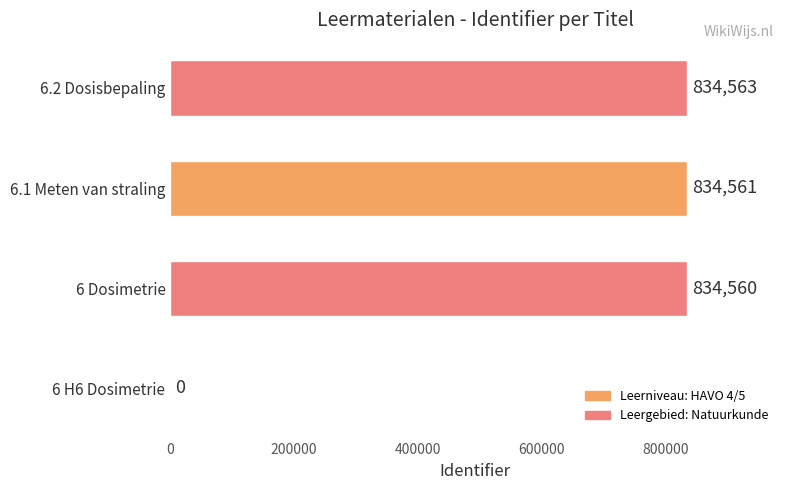

Where is the data nearest to the value 417281?

6 Dosimetrie